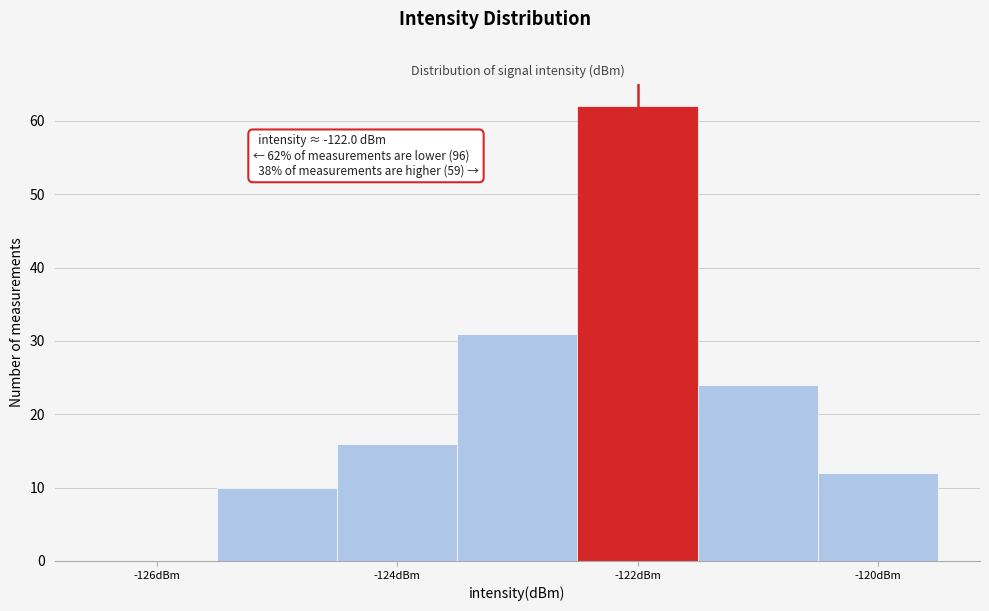

Over which range of the x-axis is the bar tallest?

-122.5 to -121.5